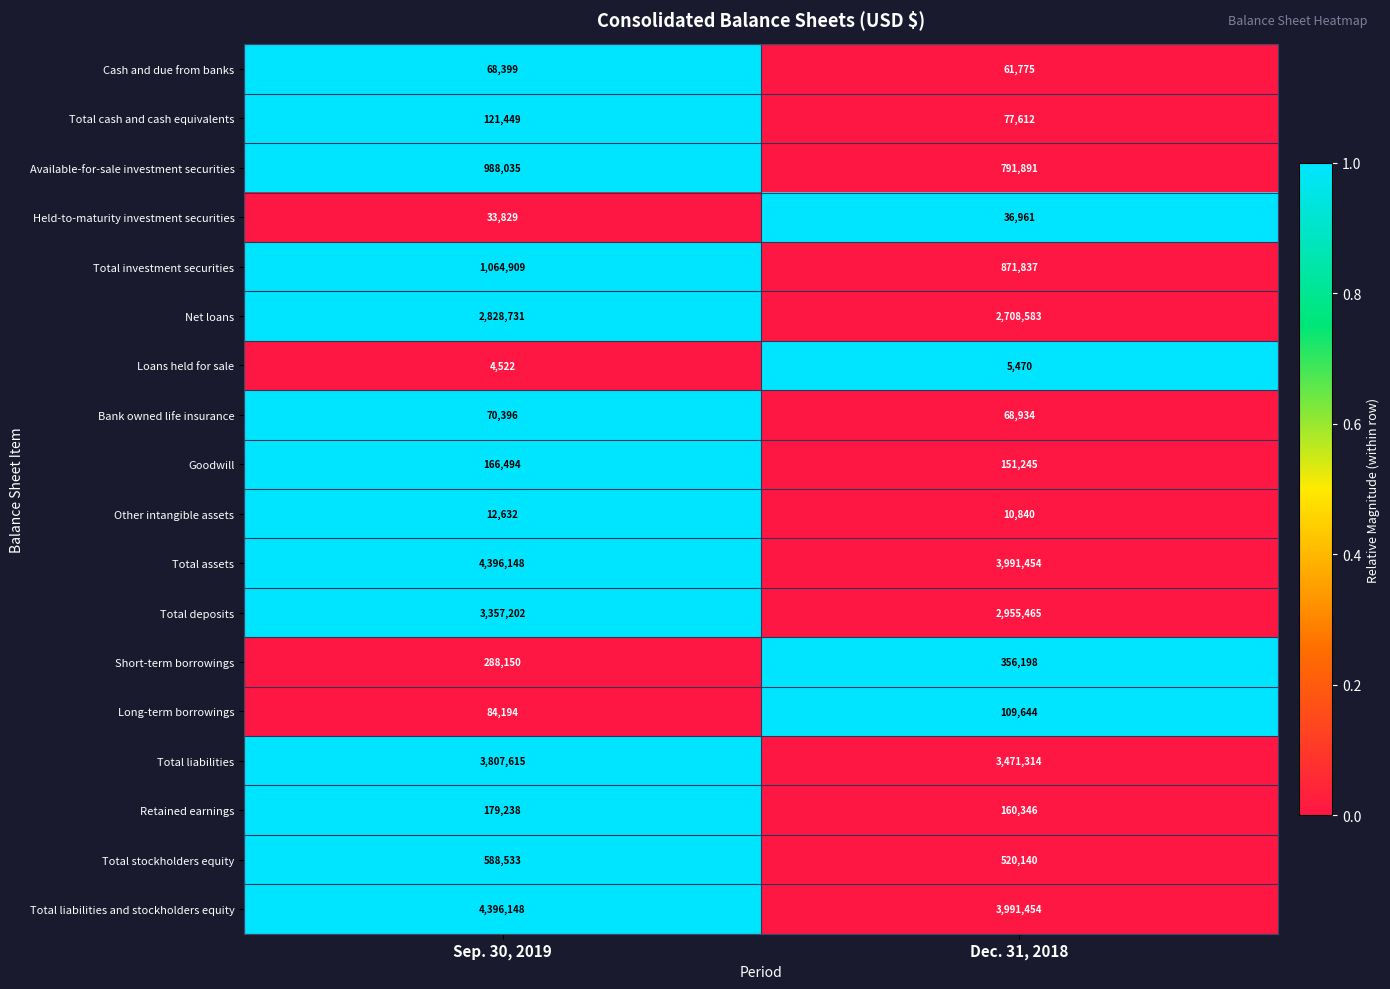

The value of Total liabilities and stockholders equity at Sep. 30, 2019 is 4396148. True or false?

True